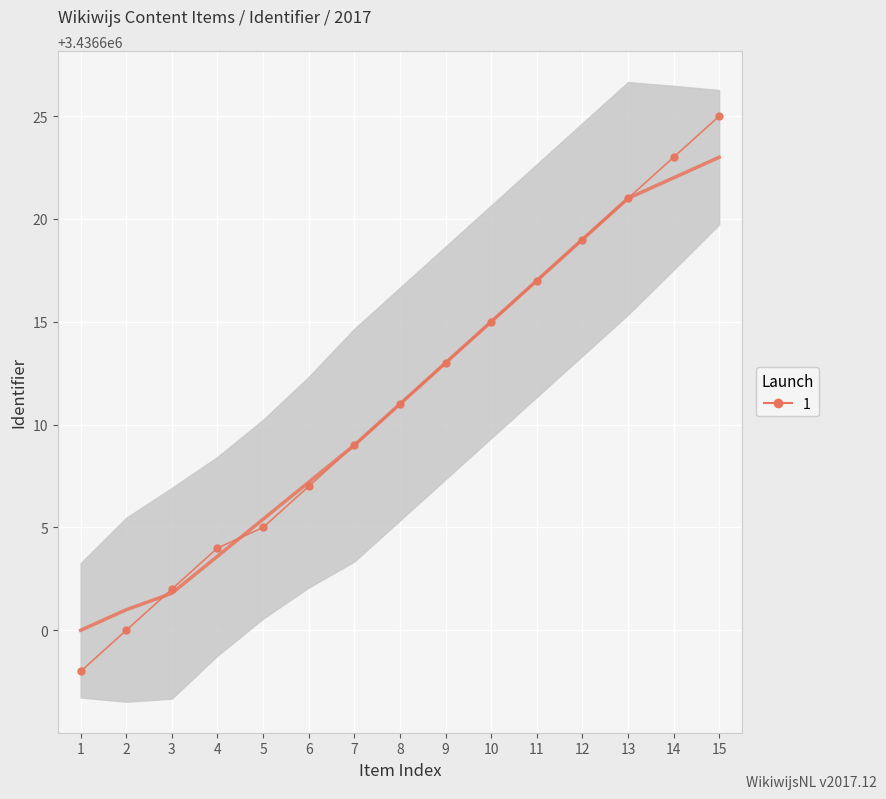

Reading left to right, transcribe all the data shown in this chart.

1=3436598	2=3436600	3=3436602	4=3436604	5=3436605	6=3436607	7=3436609	8=3436611	9=3436613	10=3436615	11=3436617	12=3436619	13=3436621	14=3436623	15=3436625